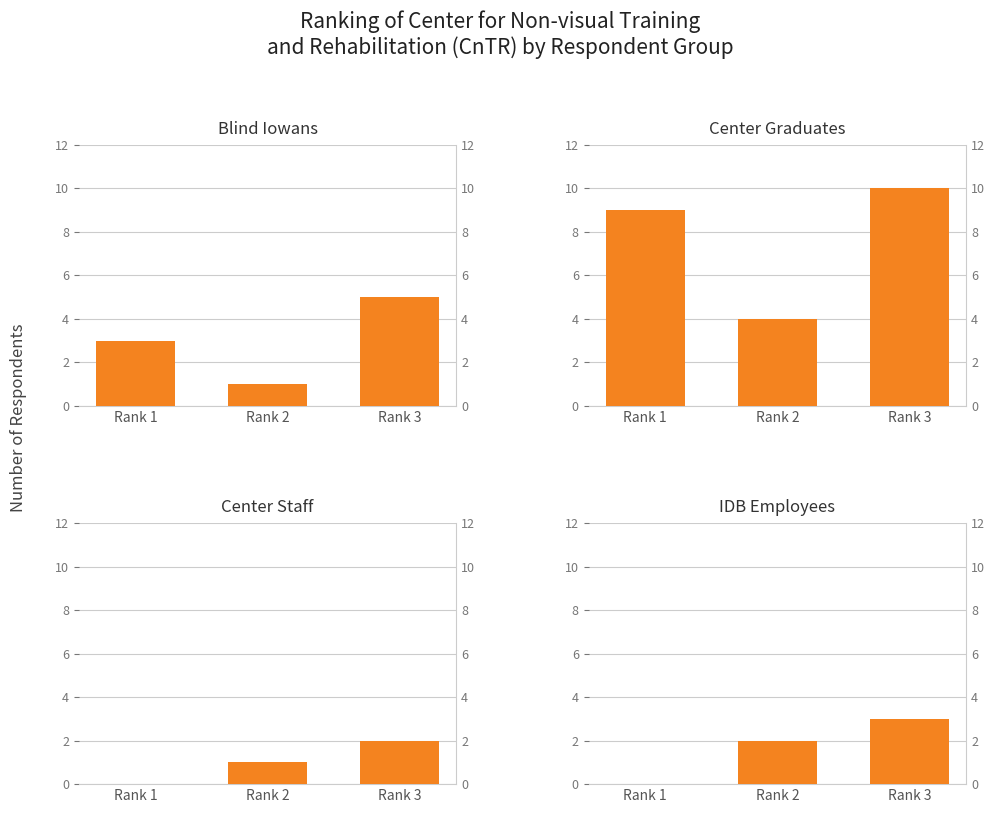

Which series has the largest total across all categories?

Center Graduates